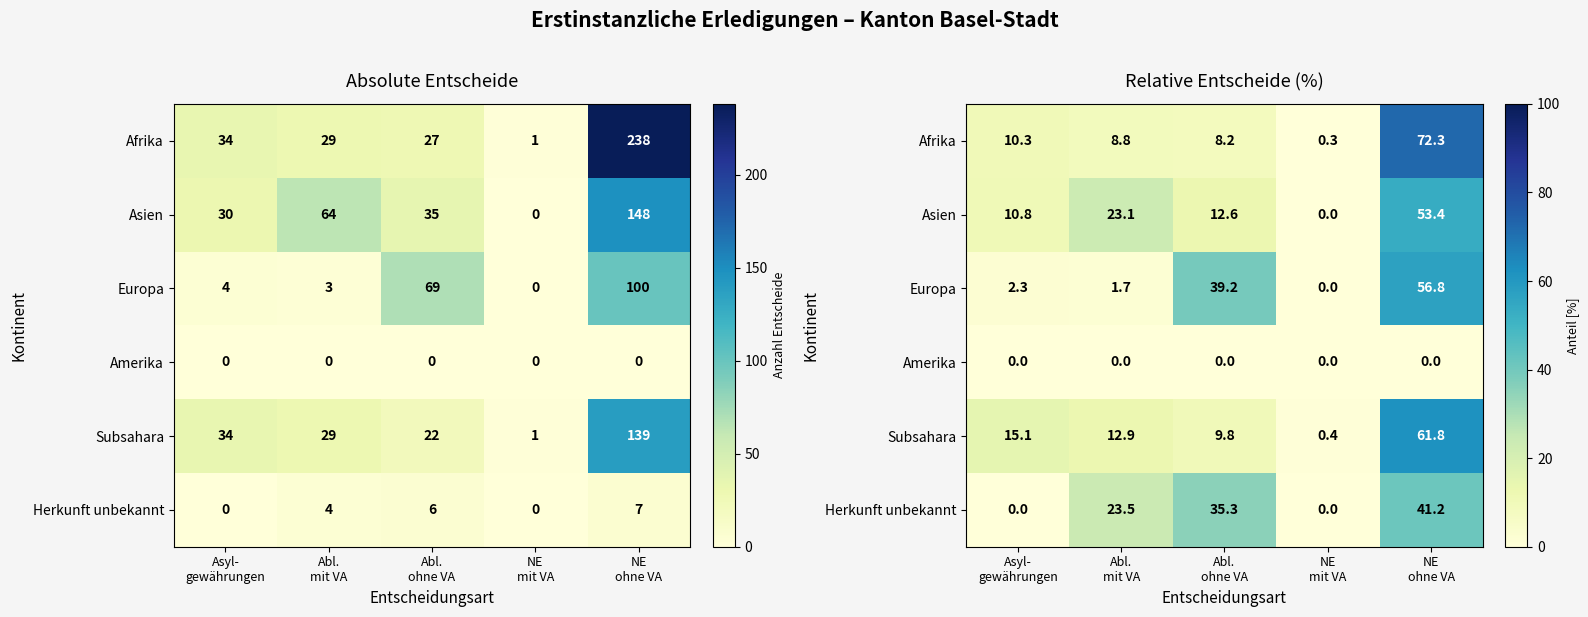

What is the sum of all Asien values?

100.0